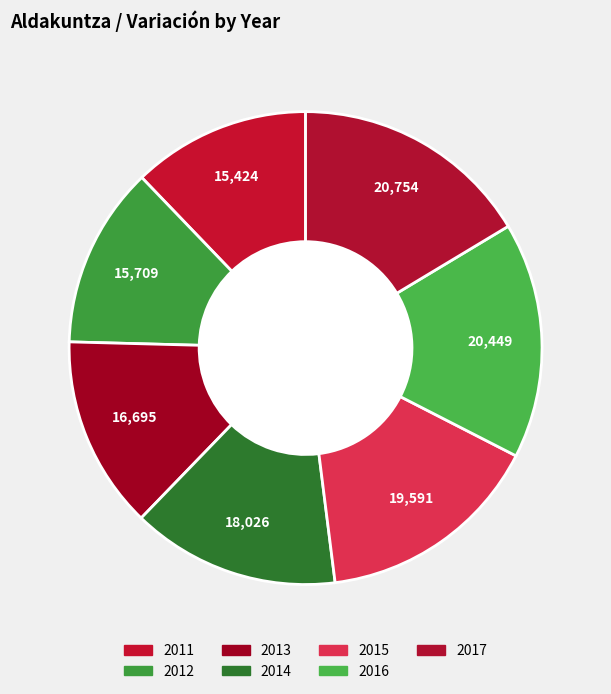

True or false: 2017 accounts for 16% of the total.

True